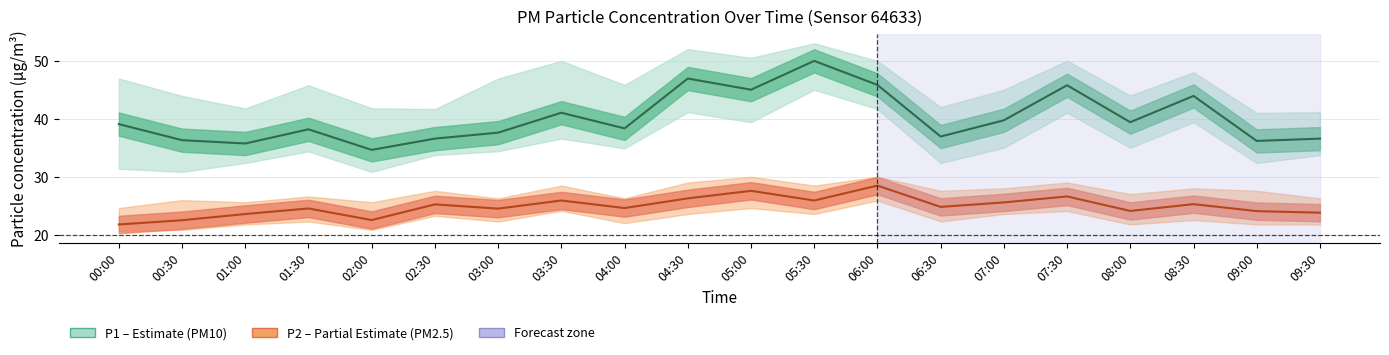

Which has a higher value, 00:30 or 05:30?

05:30